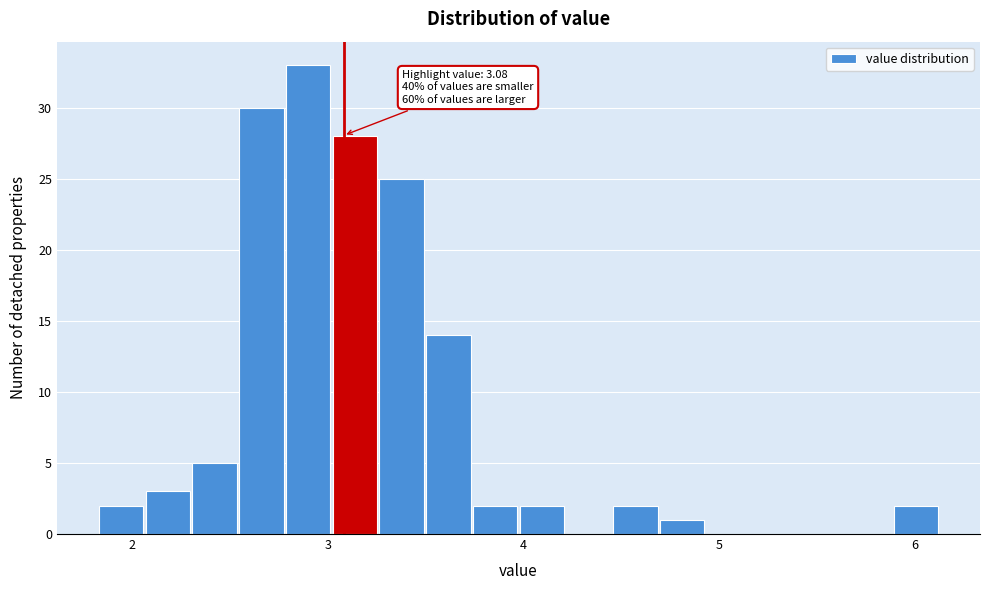

Around what value on the x-axis is the tallest bar? Give the approximate position of its centre, as read against the axis.

2.9